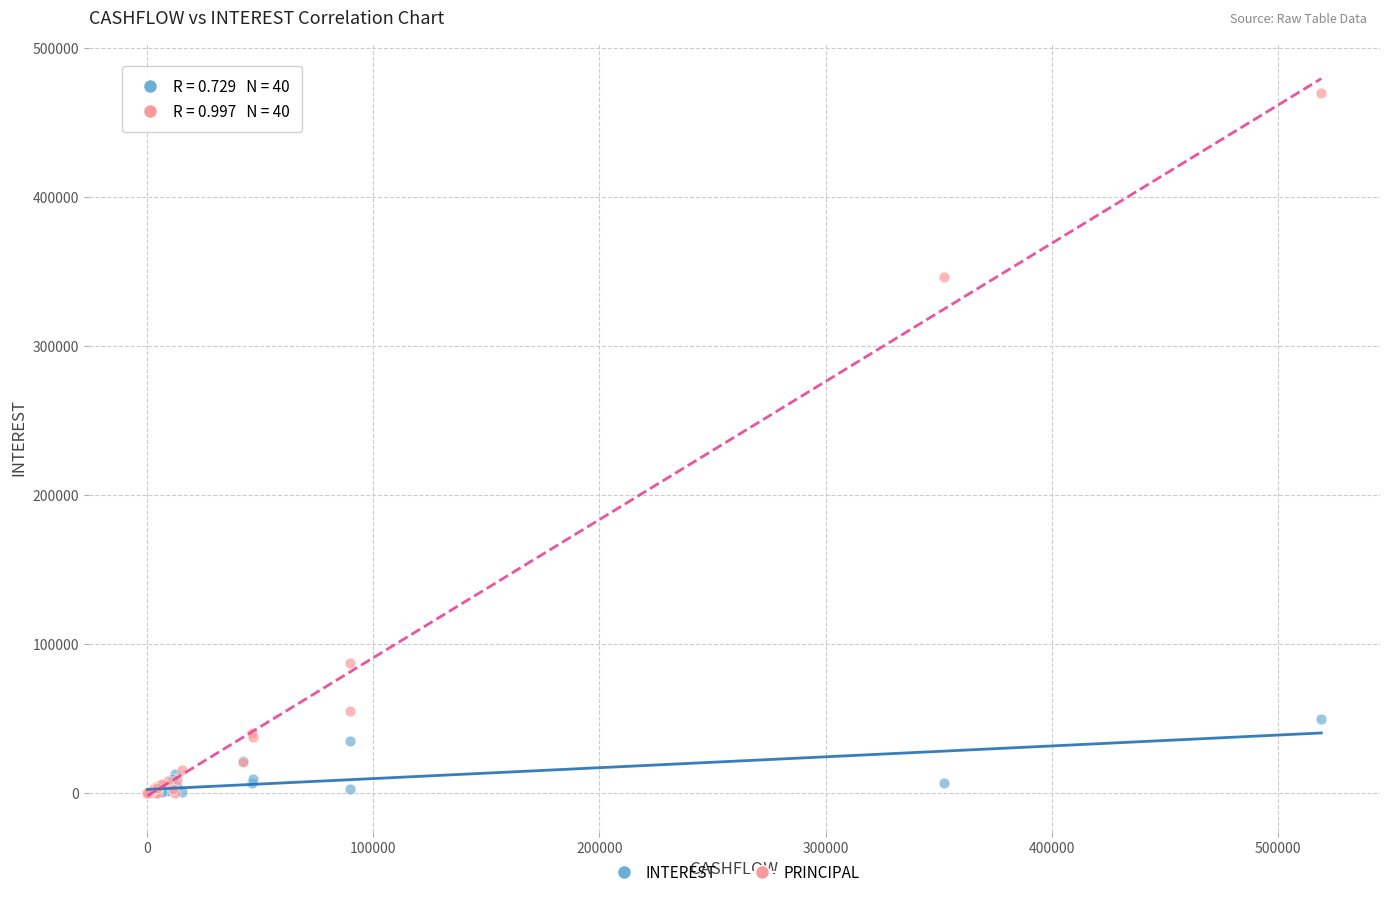

In the PRINCIPAL series, what Y value is closest to 234934?

345950.7